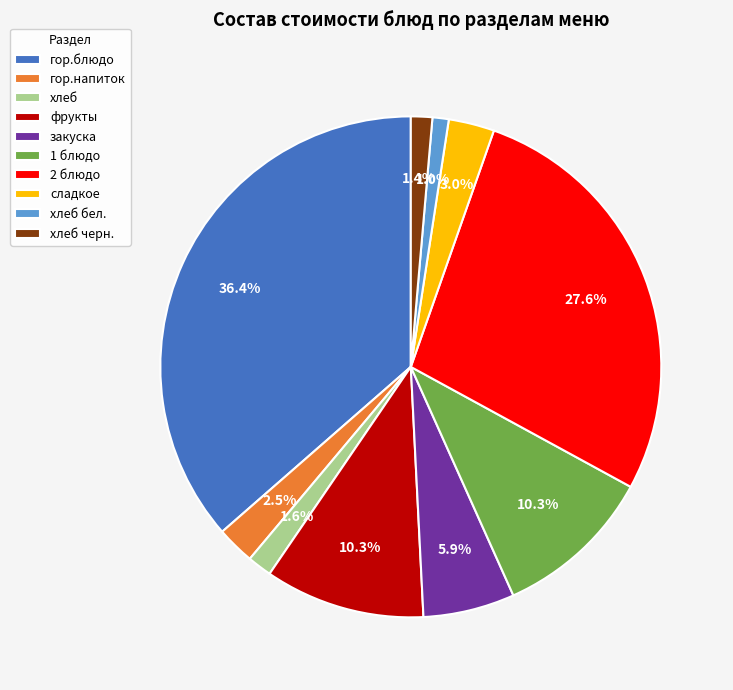

Does any single category account for the majority?

No